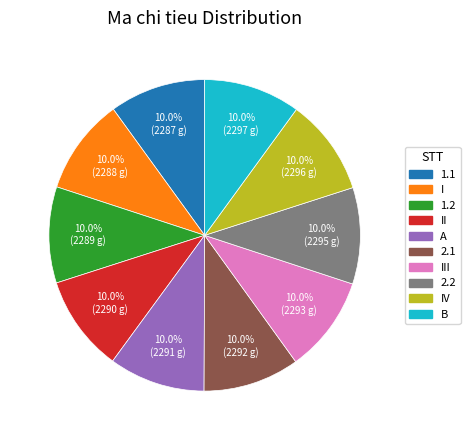

Does any single category account for the majority?

No